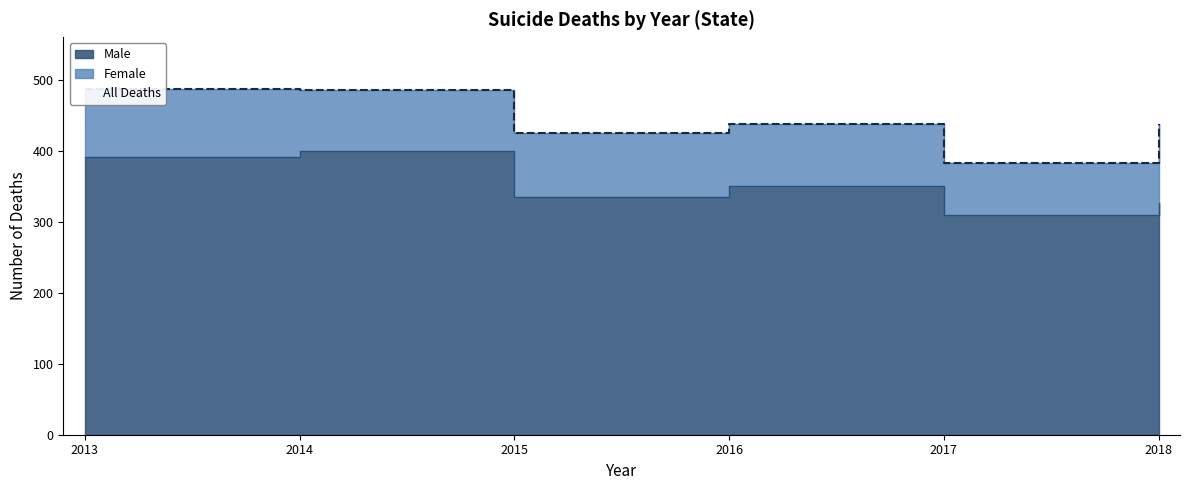

What is the greatest value displayed?

487